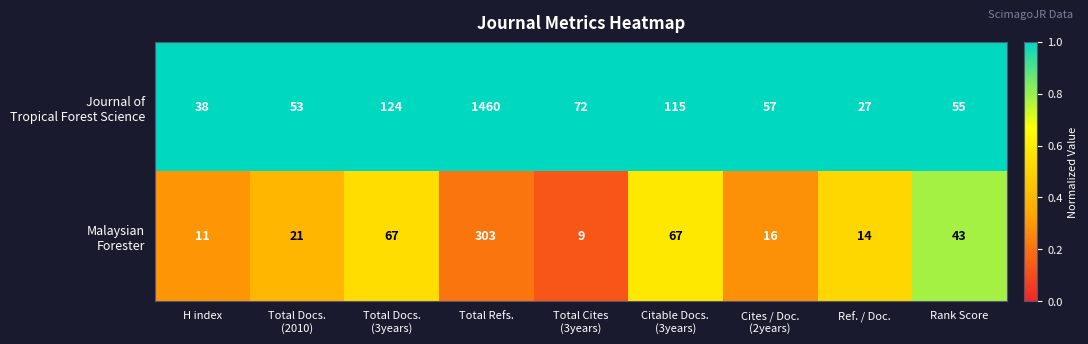

At which category is the sum across all series the highest?

Total Refs.